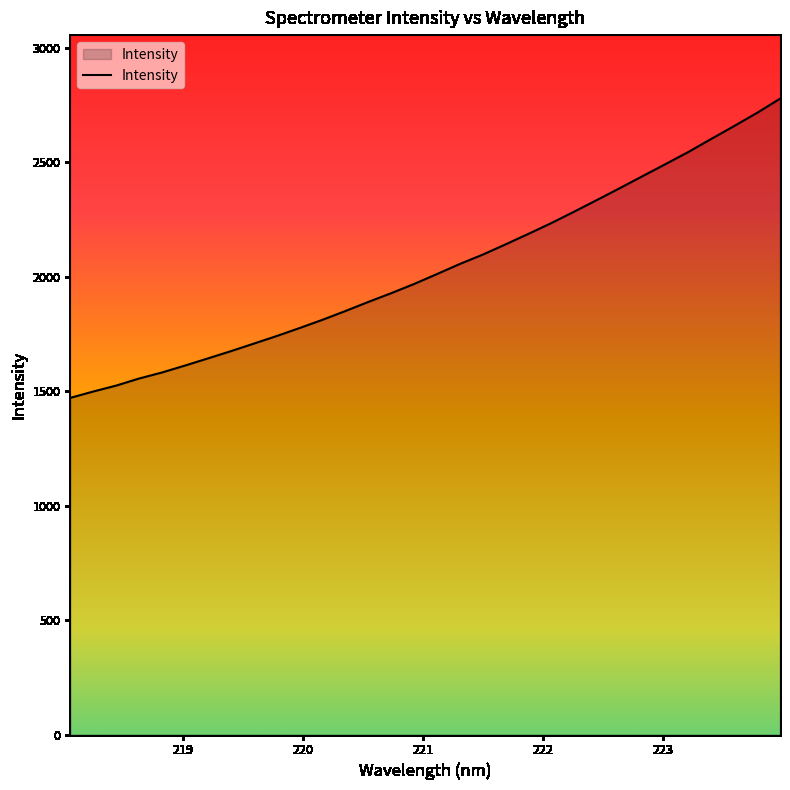

What is the maximum value shown in the chart?

2778.3